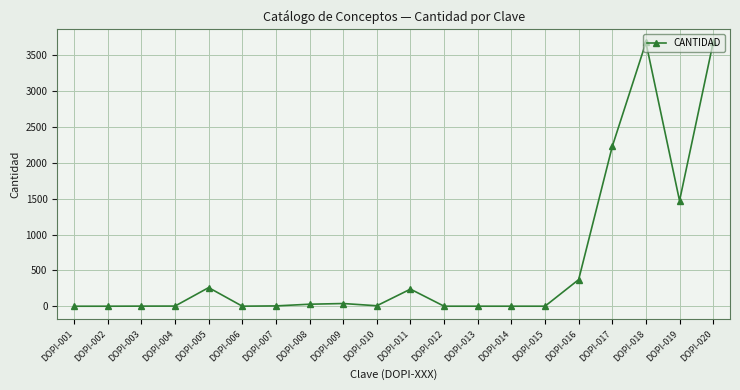

What is the maximum value shown in the chart?

3678.0